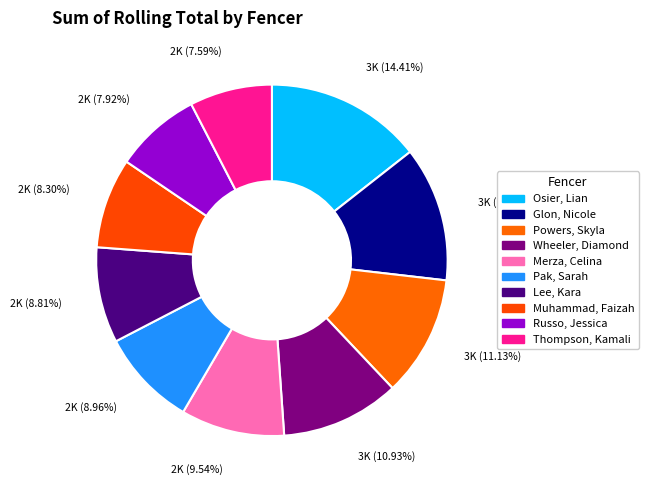

To the nearest percent, what percentage of the pie is Powers, Skyla?

11%